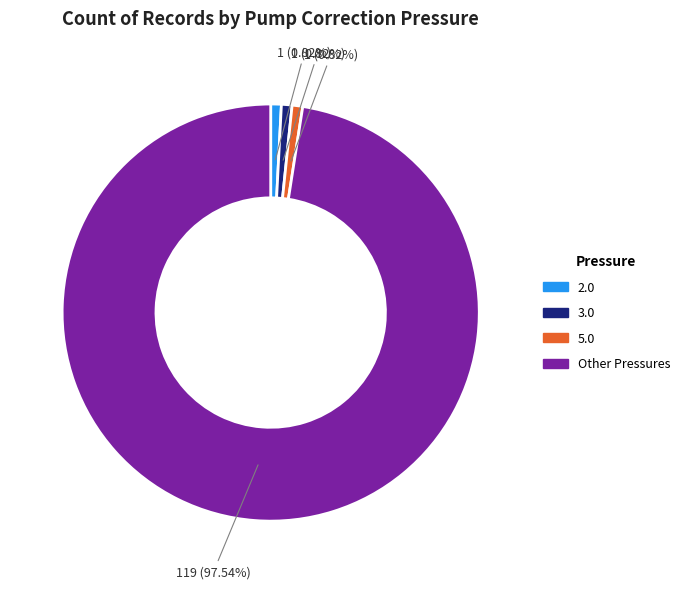

Is there a majority slice in this chart?

Yes